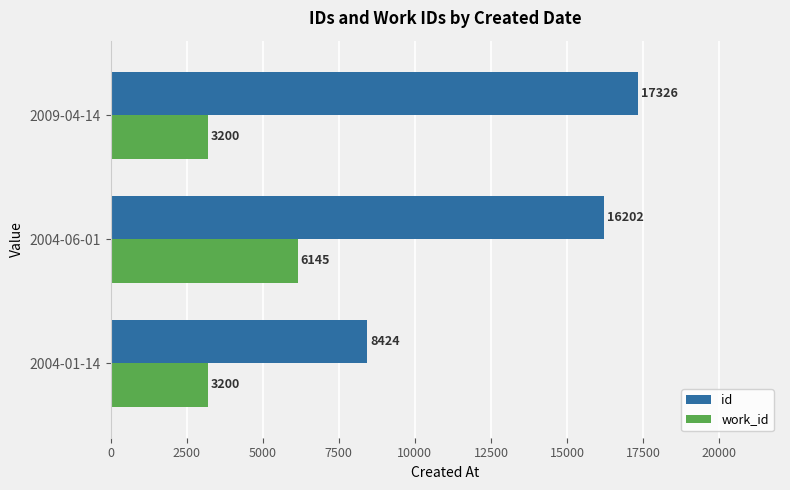

At which category does the chart reach its peak across all series?

2009-04-14